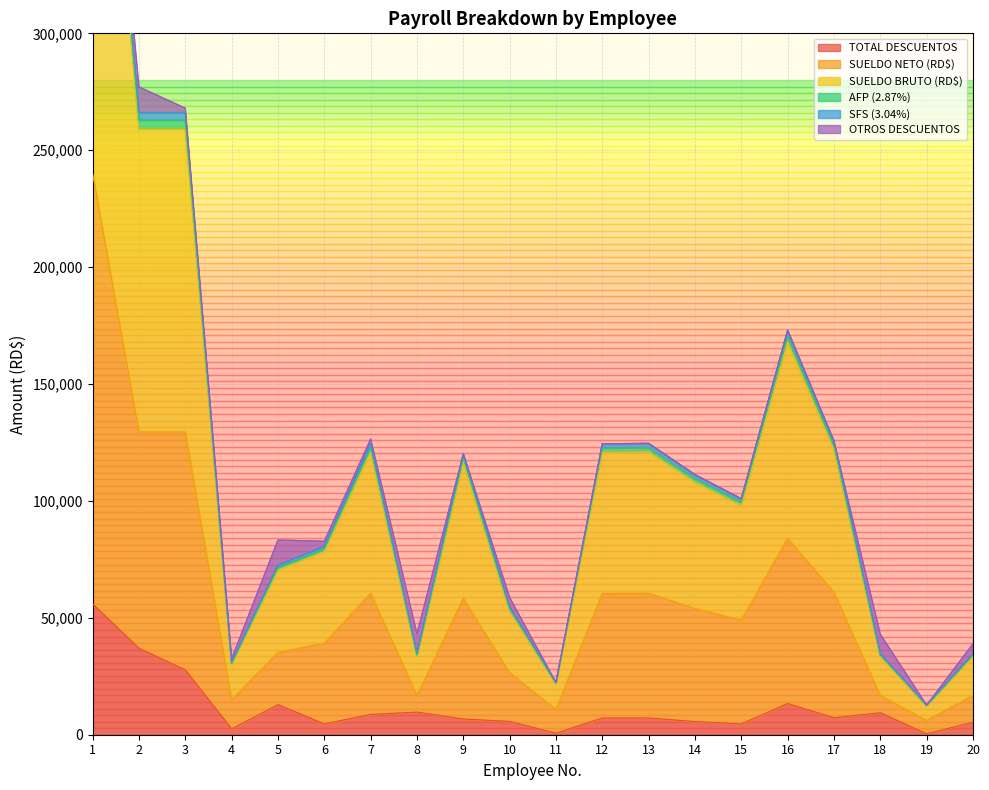

The value of TOTAL DESCUENTOS at 1 is 55941.6. True or false?

True